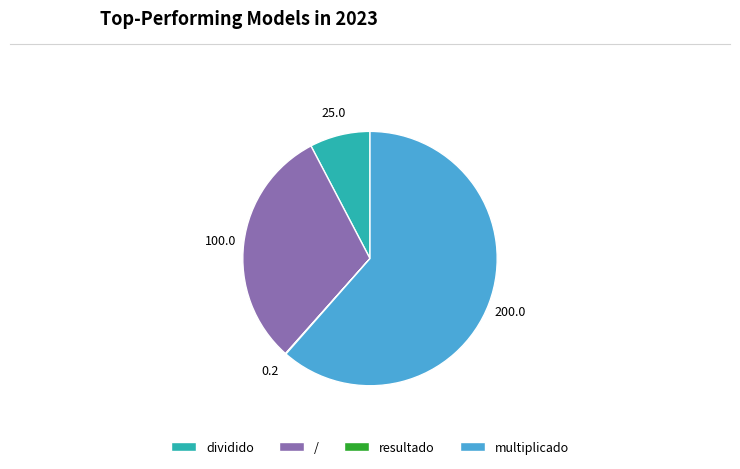

Does dividido represent more than half of the total?

No